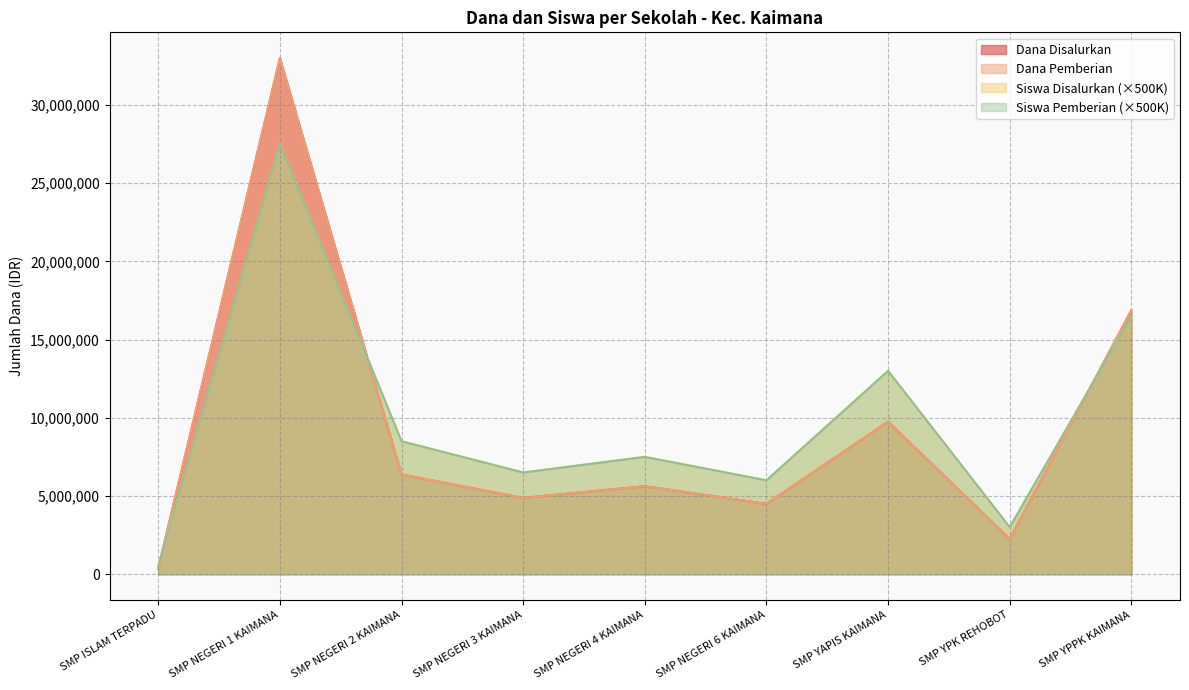

True or false: Dana Disalurkan and Dana Pemberian intersect in this chart.

False